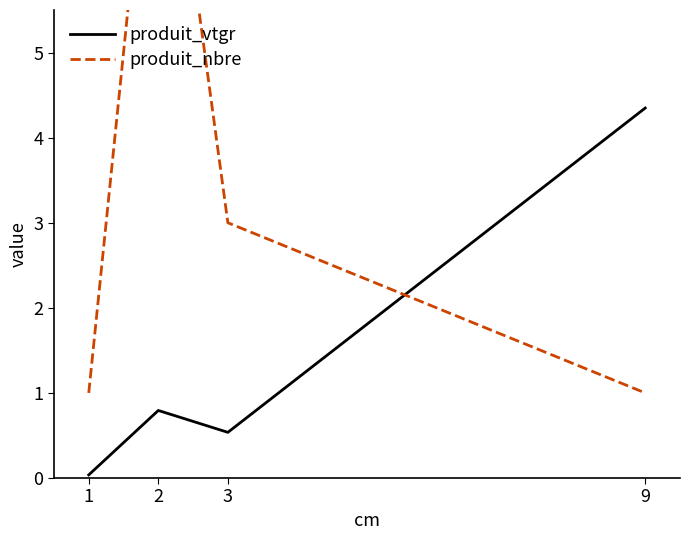

Rank the series by their average value, from highest to lowest.

produit_nbre, produit_vtgr